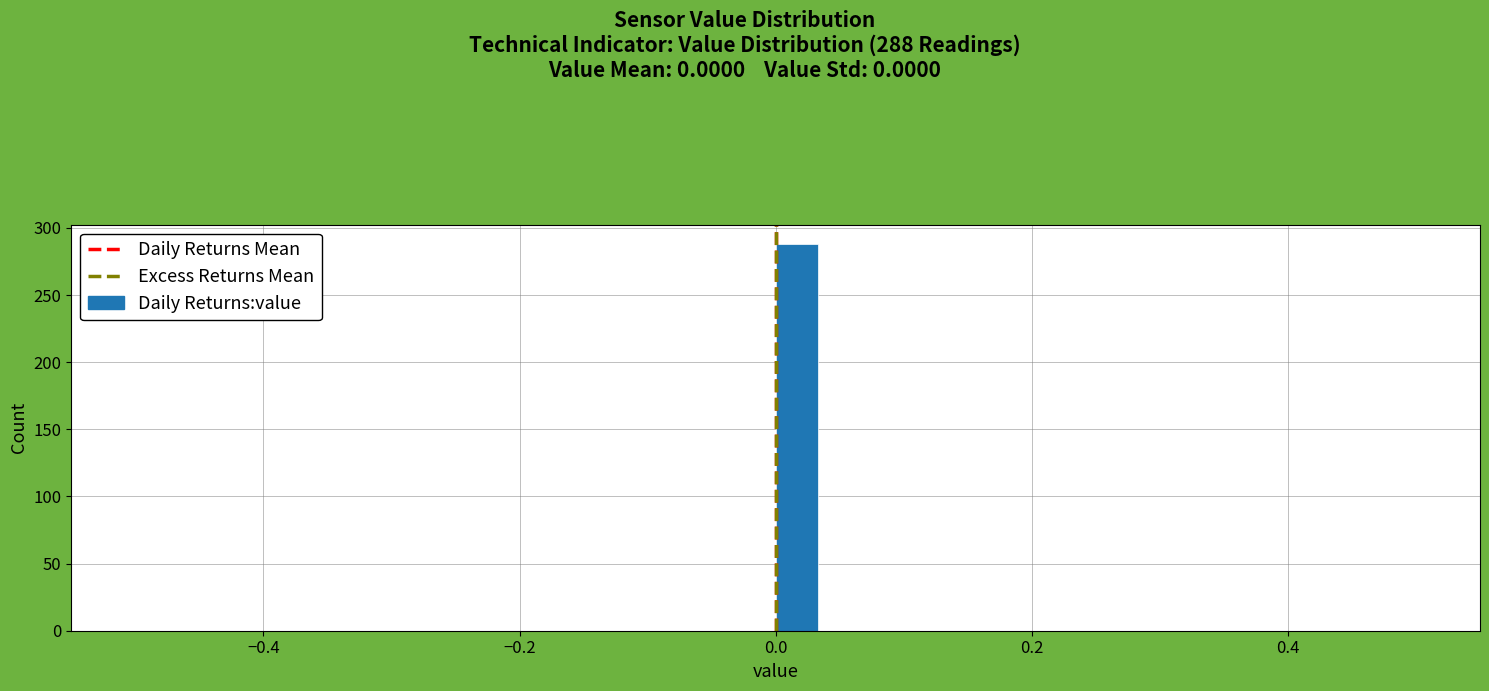

Read against the x-axis, roughly where is the centre of the tallest bar?

0.02